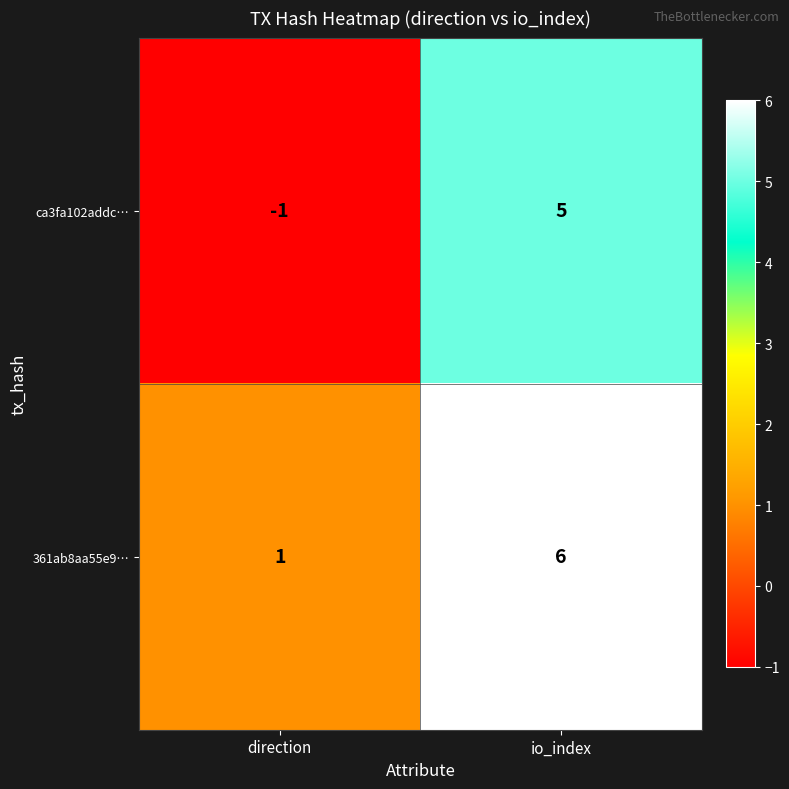

The 361ab8aa55e9… series shows 2 at direction. True or false?

False